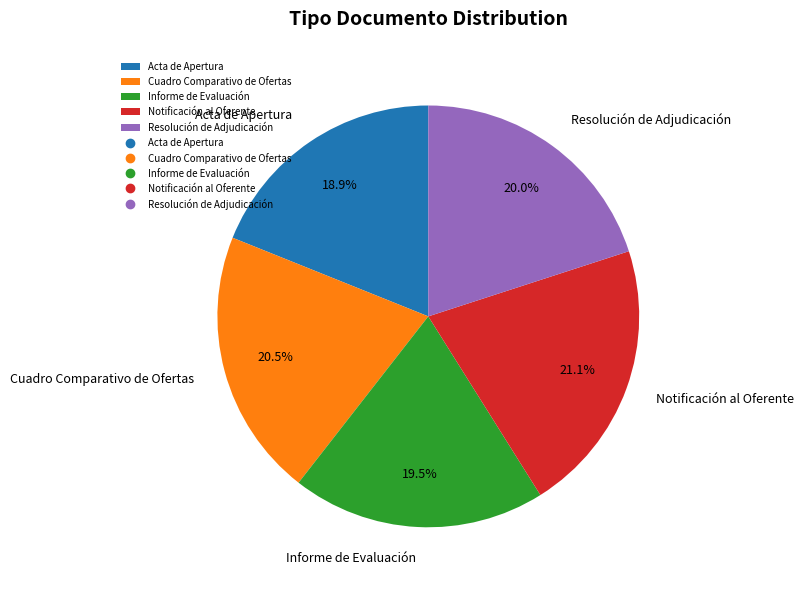

To the nearest percent, what portion does Acta de Apertura represent?

19%